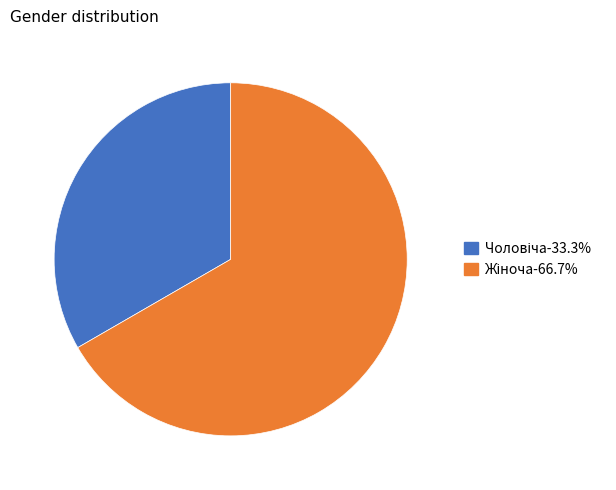

Is there a majority slice in this chart?

Yes